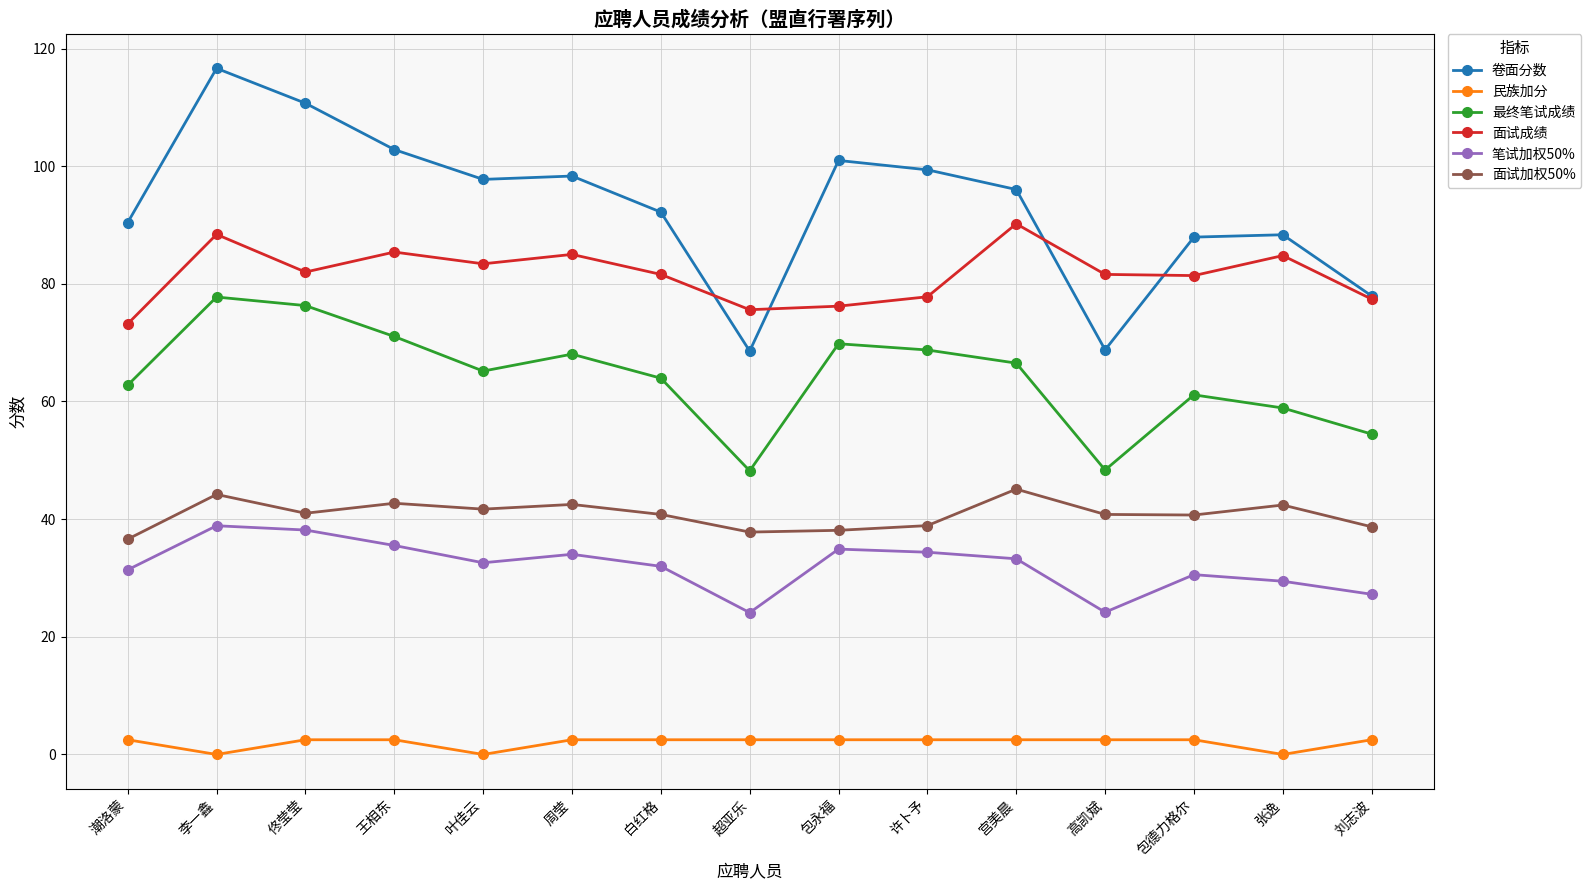

What is the total value across all series at 叶佳云?

320.6